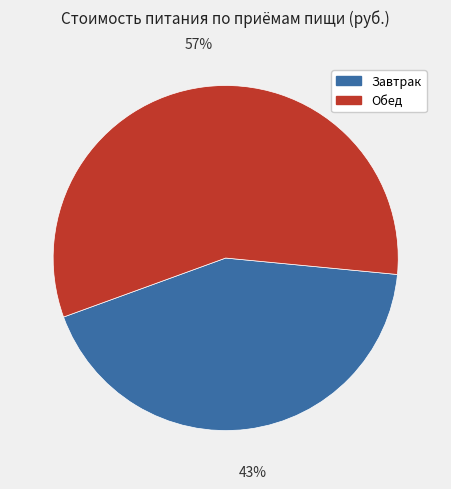

Is there a majority slice in this chart?

Yes